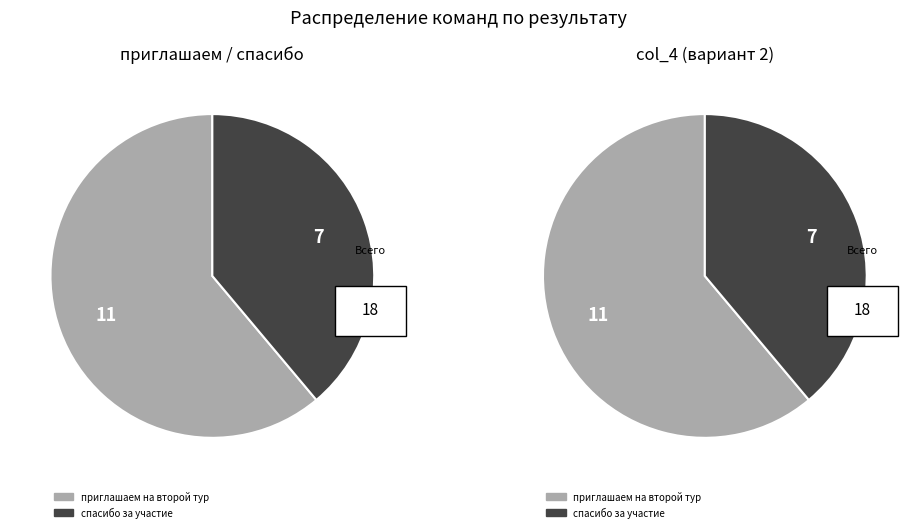

The спасибо за участие slice represents 29% of the pie. True or false?

False